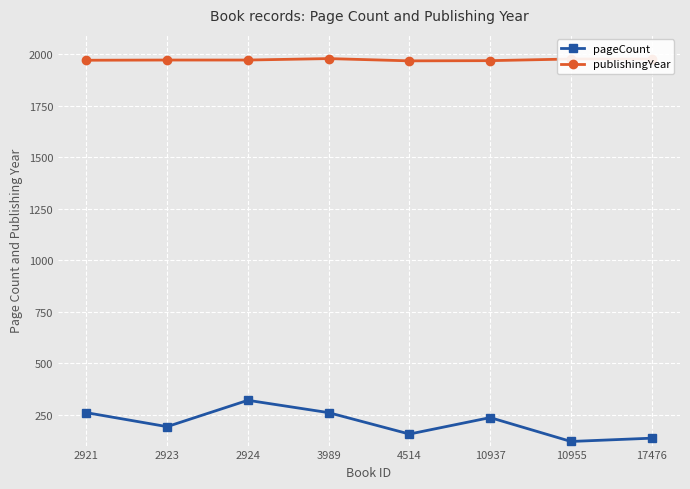

True or false: pageCount has more than 0 points higher than both neighbors.

True